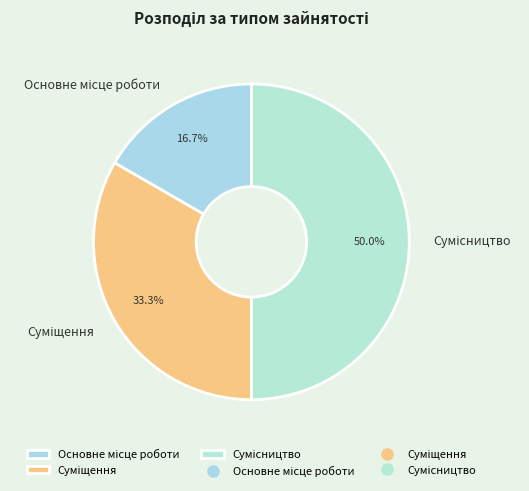

Count the number of slices in the pie.

3